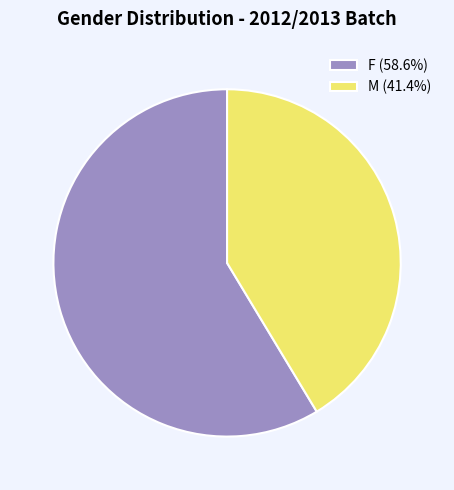

Does any single category account for the majority?

Yes